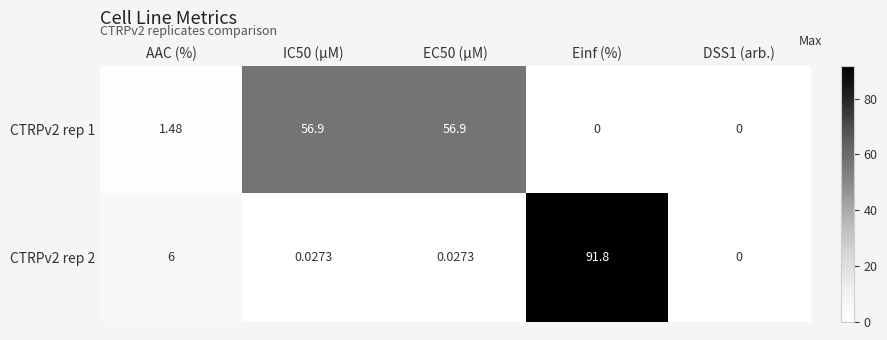

How many values in the CTRPv2 rep 2 series exceed 0?

4